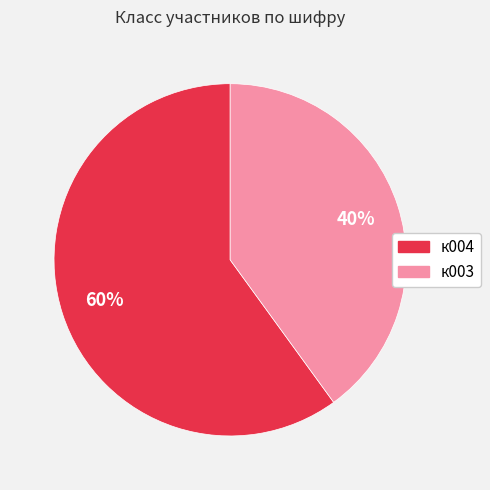

Is it true that к003 is 40% of the pie?

True